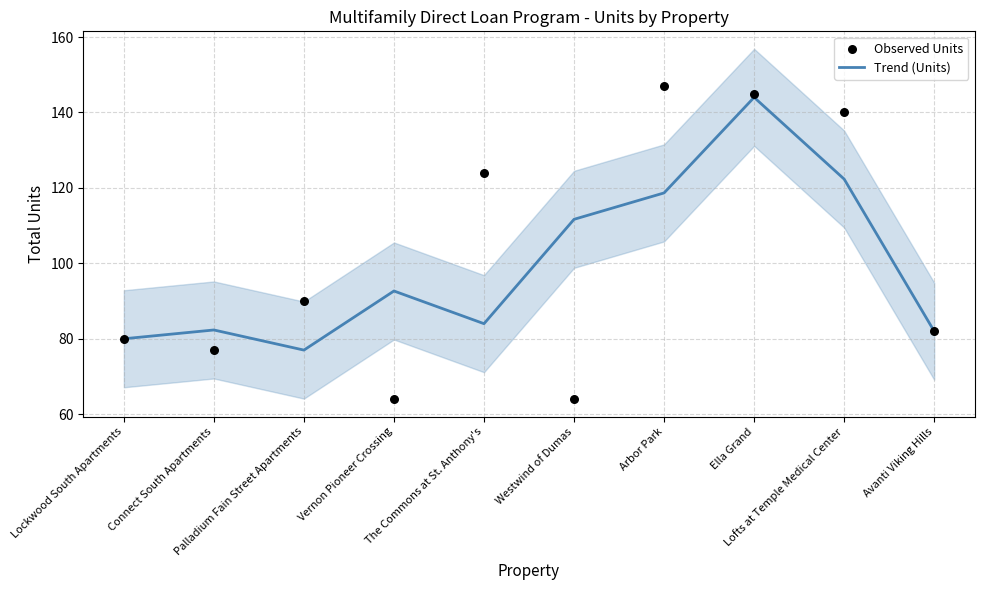

Which series contains the lowest Y value?

Observed Units